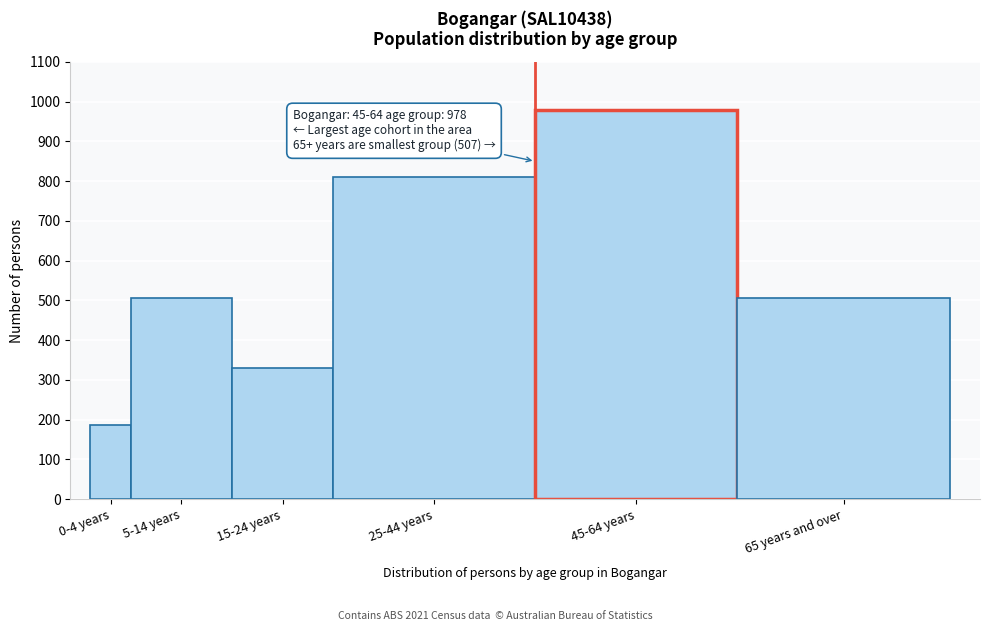

What is the difference between the values at 45-64 years and 5-14 years?

472